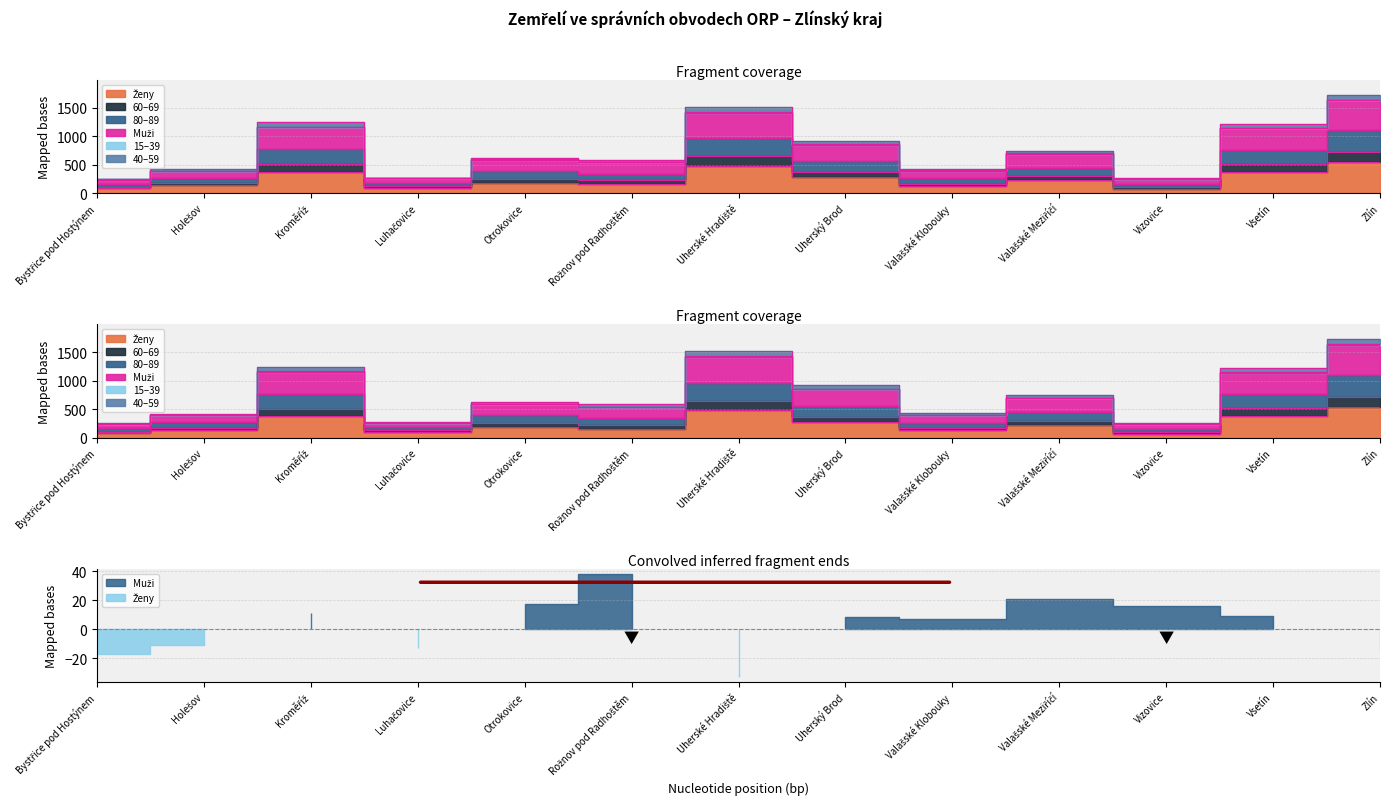

What is the value of the 40–59 point at the 12th from the left?

1224